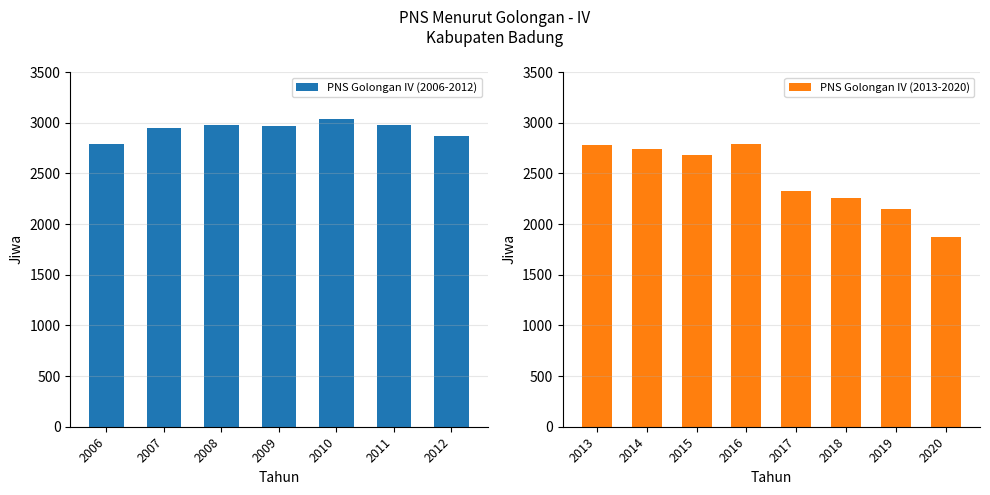

What is the value of the 7th bar from the left?

2869